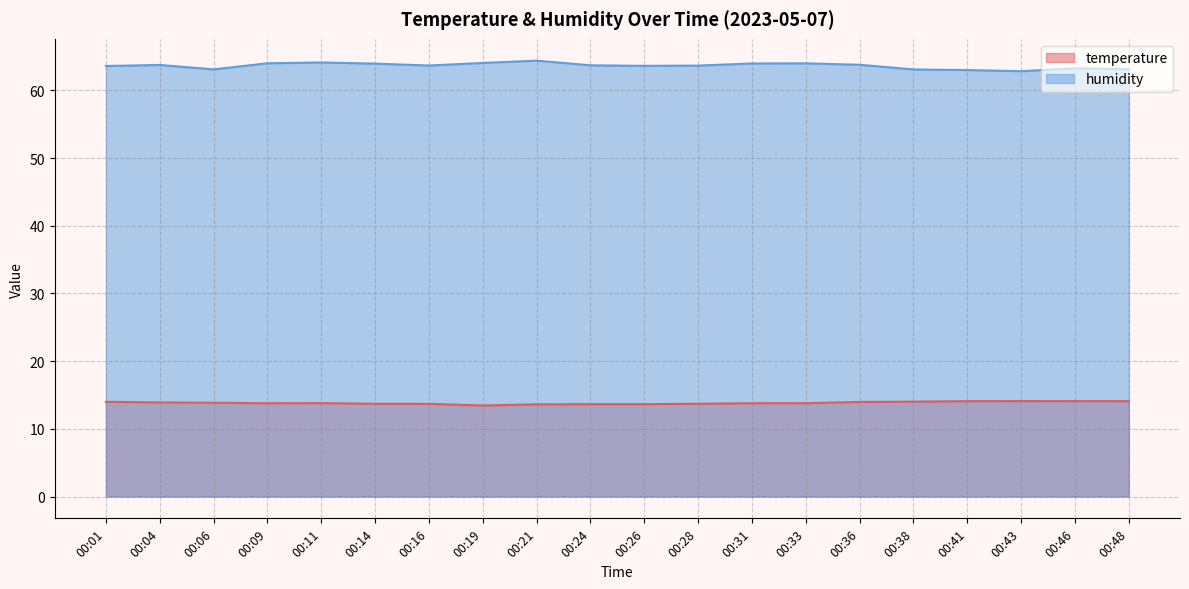

At which category is the sum across all series the highest?

00:21